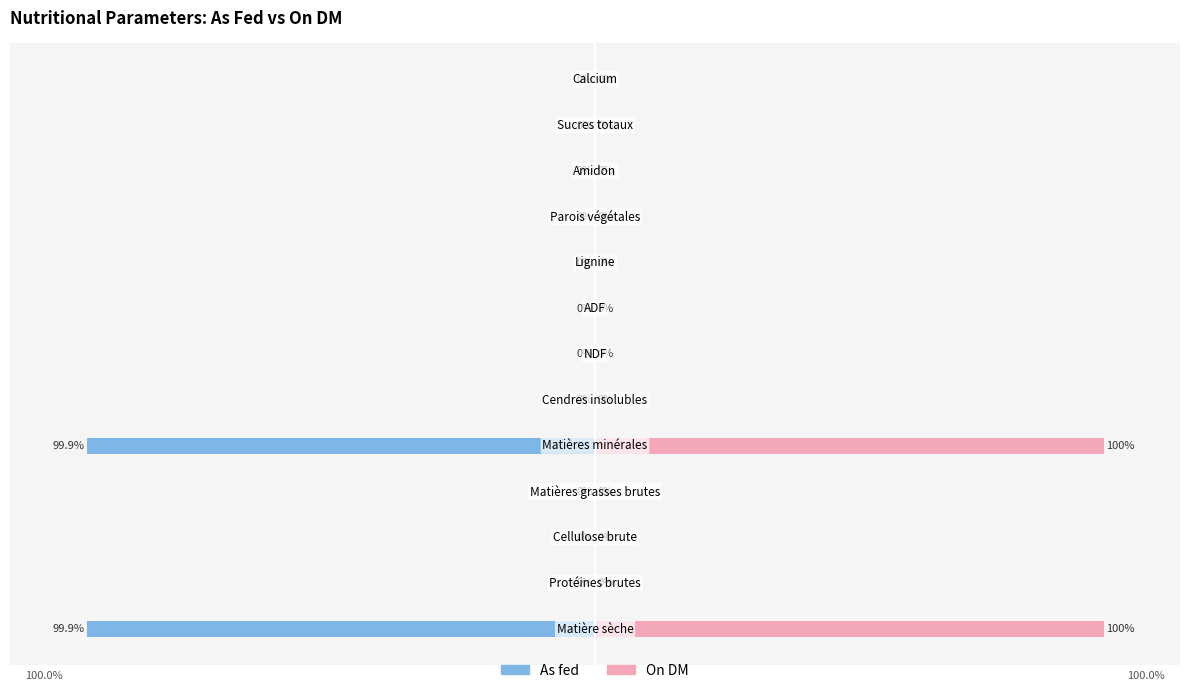

Which series has the largest total across all categories?

On DM